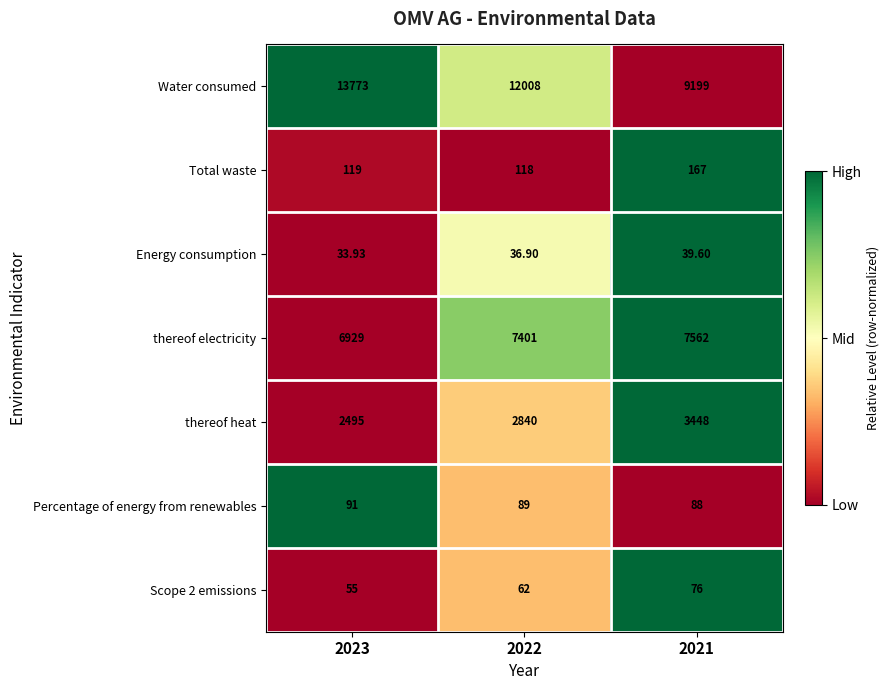

Which series has the largest total across all categories?

Water consumed